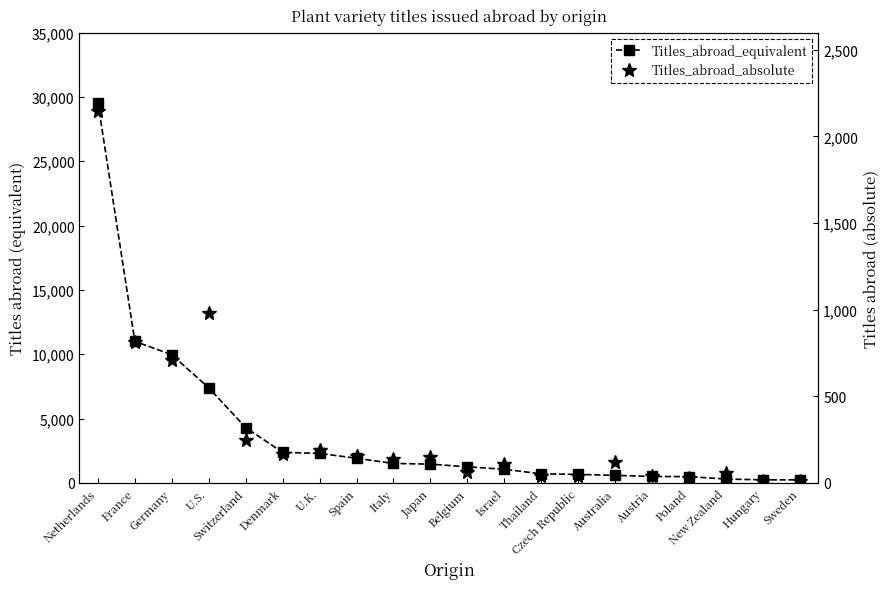

At Denmark, list the series in order from smallest to largest.

Titles_abroad_absolute, Titles_abroad_equivalent